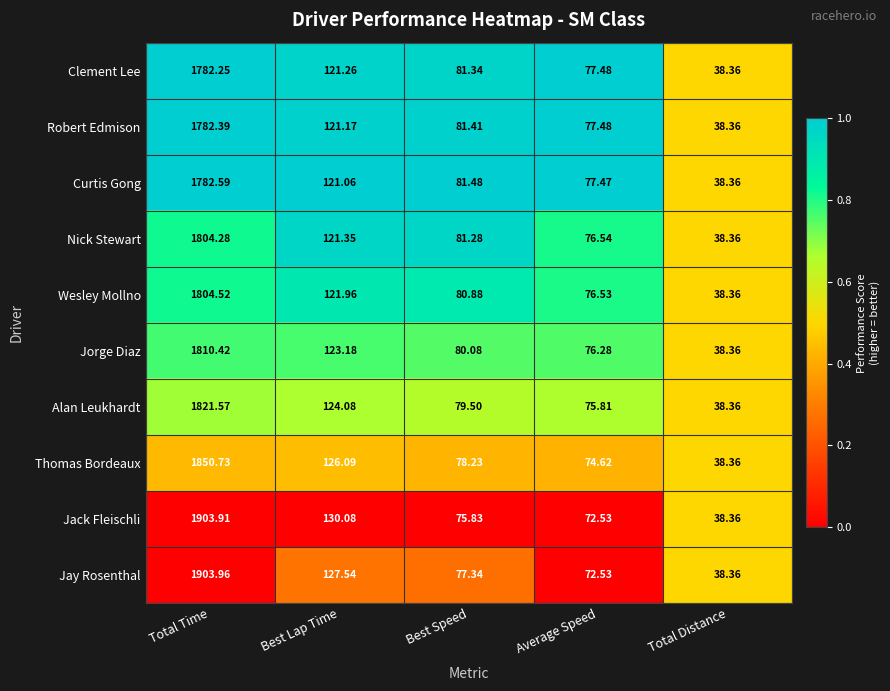

Where is Jack Fleischli nearest to the value 971?

Best Lap Time